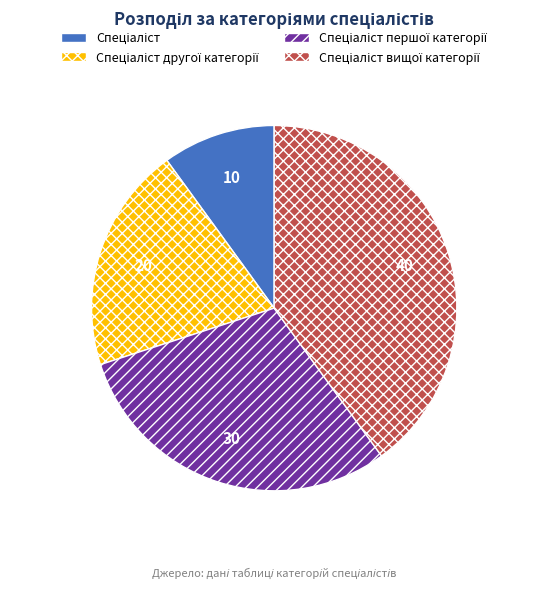

Does any single category account for the majority?

No